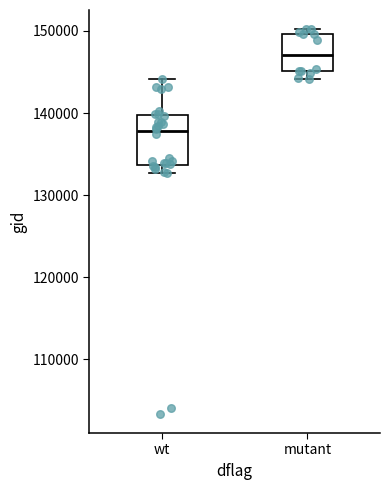

Which box has the highest median line?

mutant